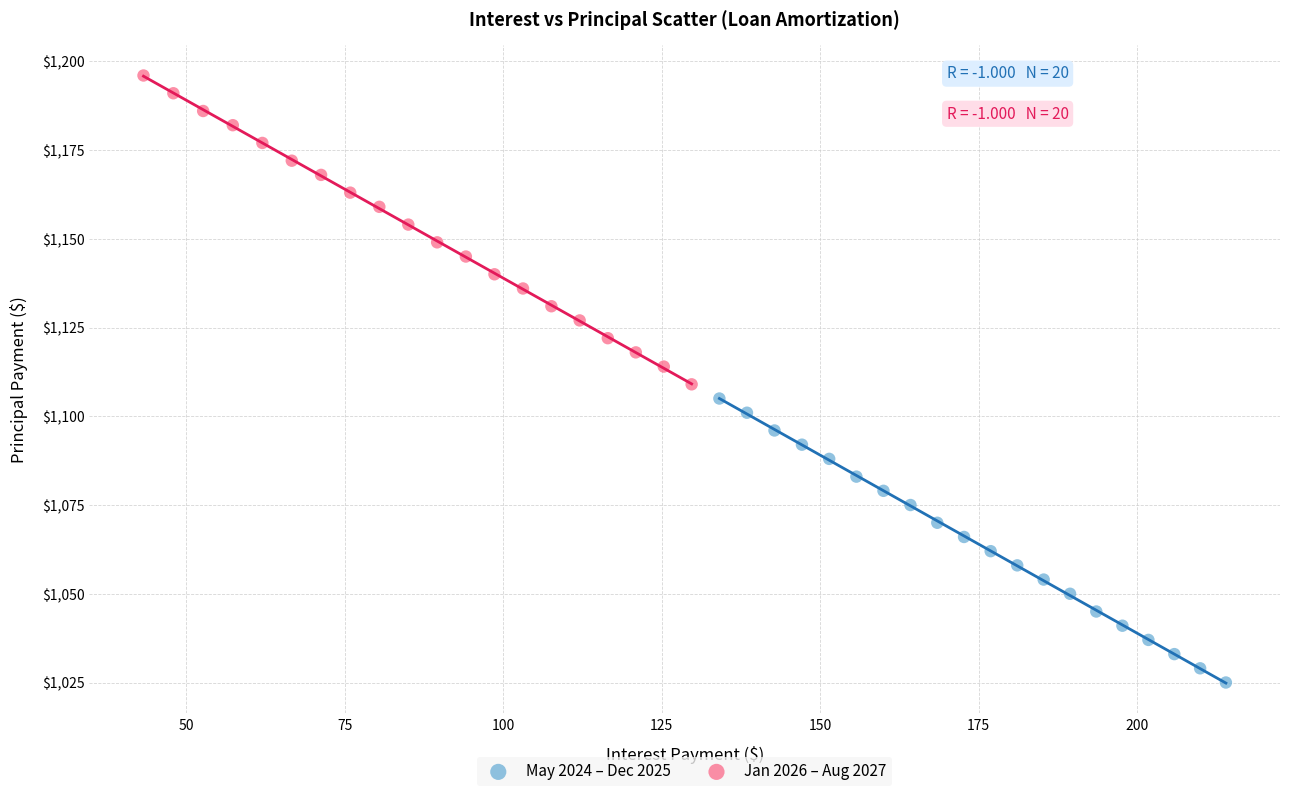

Which series has the largest Y range (max minus min)?

Jan 2026 – Aug 2027